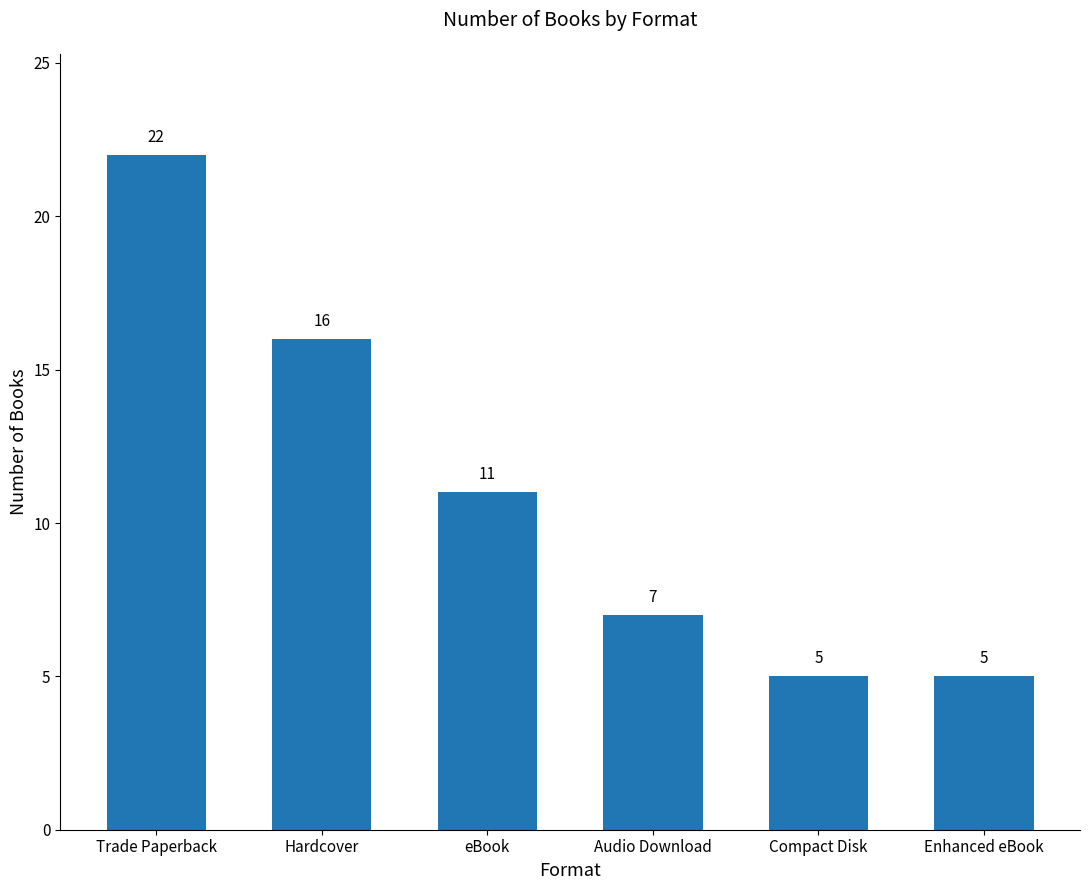

What is the change in value from Trade Paperback to eBook?

-11